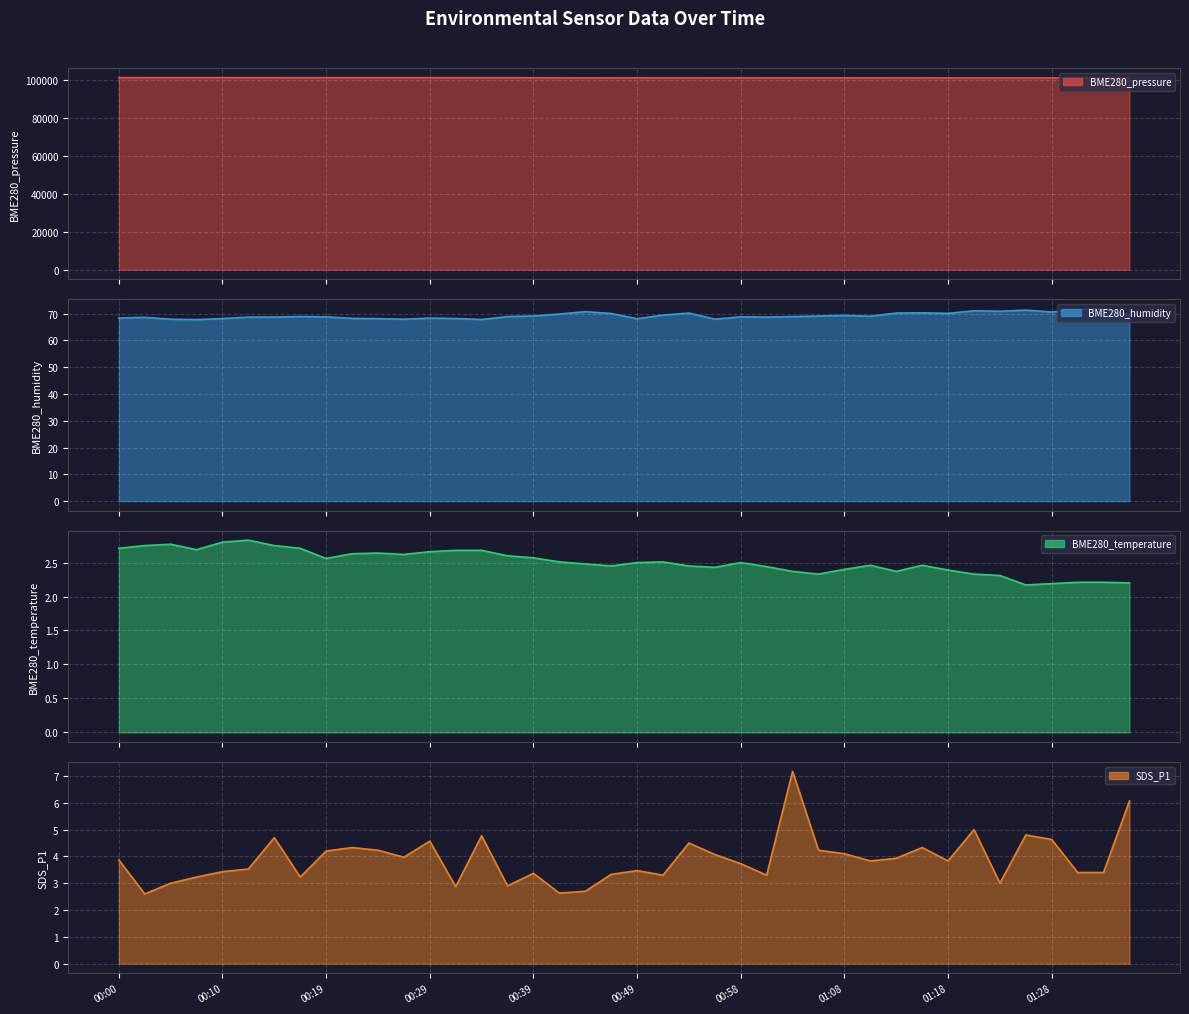

Reading right to left, what are all the values shown in this chart?

BME280_pressure: 101260.6	101249.5	101270.1	101279.5	101273.4	101276.4	101272.1	101285.2	101309.4	101316.0	101340.3	101343.6	101332.2	101343.5	101349.7	101361.1	101350.6	101357.5	101357.7	101368.0	101347.2	101336.1	101364.5	101385.3	101398.3	101411.4	101420.0	101418.2	101432.8	101431.1	101433.6	101419.7	101407.2	101429.7	101421.3	101441.8	101442.4	101433.2	101442.6	101450.2
BME280_humidity: 69.6	71.8	71.5	70.6	71.3	70.9	71.1	70.1	70.3	70.2	69.1	69.3	69.1	68.9	68.7	68.8	68.0	70.2	69.5	68.1	70.1	70.8	69.9	69.1	68.9	67.8	68.2	68.4	67.9	68.2	68.3	68.8	68.9	68.7	68.7	68.2	67.8	67.9	68.7	68.4
BME280_temperature: 2.2	2.2	2.2	2.2	2.2	2.3	2.3	2.4	2.5	2.4	2.5	2.4	2.3	2.4	2.4	2.5	2.4	2.5	2.5	2.5	2.5	2.5	2.5	2.6	2.6	2.7	2.7	2.7	2.6	2.6	2.6	2.6	2.7	2.8	2.8	2.8	2.7	2.8	2.8	2.7
SDS_P1: 6.1	3.4	3.4	4.6	4.8	3.0	5.0	3.8	4.3	3.9	3.8	4.1	4.2	7.2	3.3	3.7	4.1	4.5	3.3	3.5	3.3	2.7	2.6	3.4	2.9	4.8	2.9	4.6	4.0	4.2	4.3	4.2	3.2	4.7	3.5	3.4	3.2	3.0	2.6	3.9